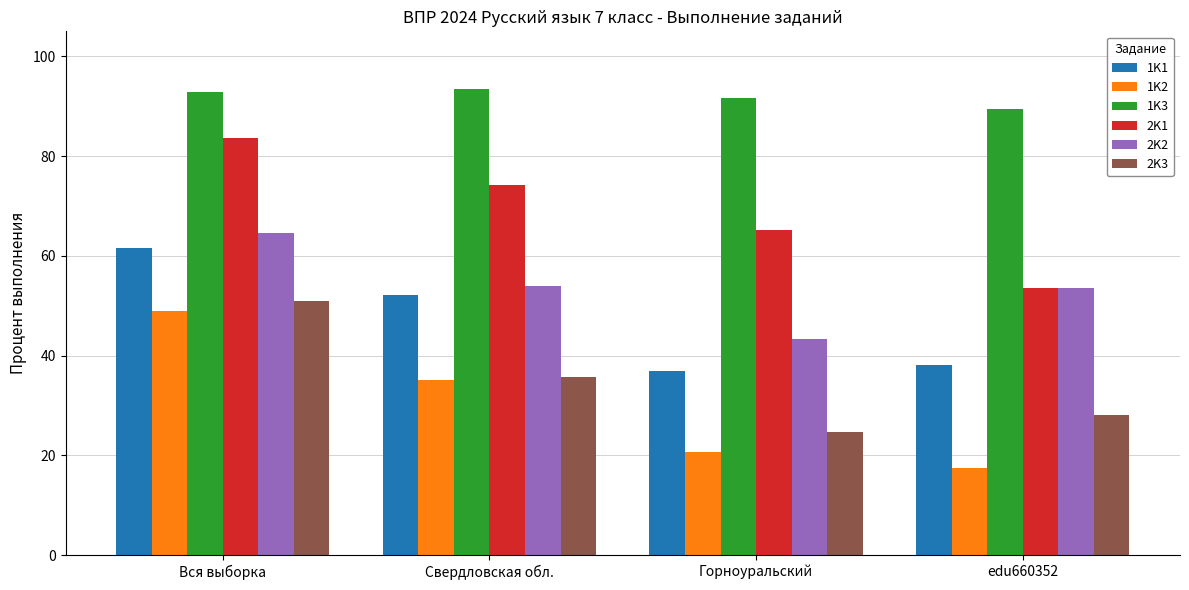

What is the minimum value shown in the chart?

17.5